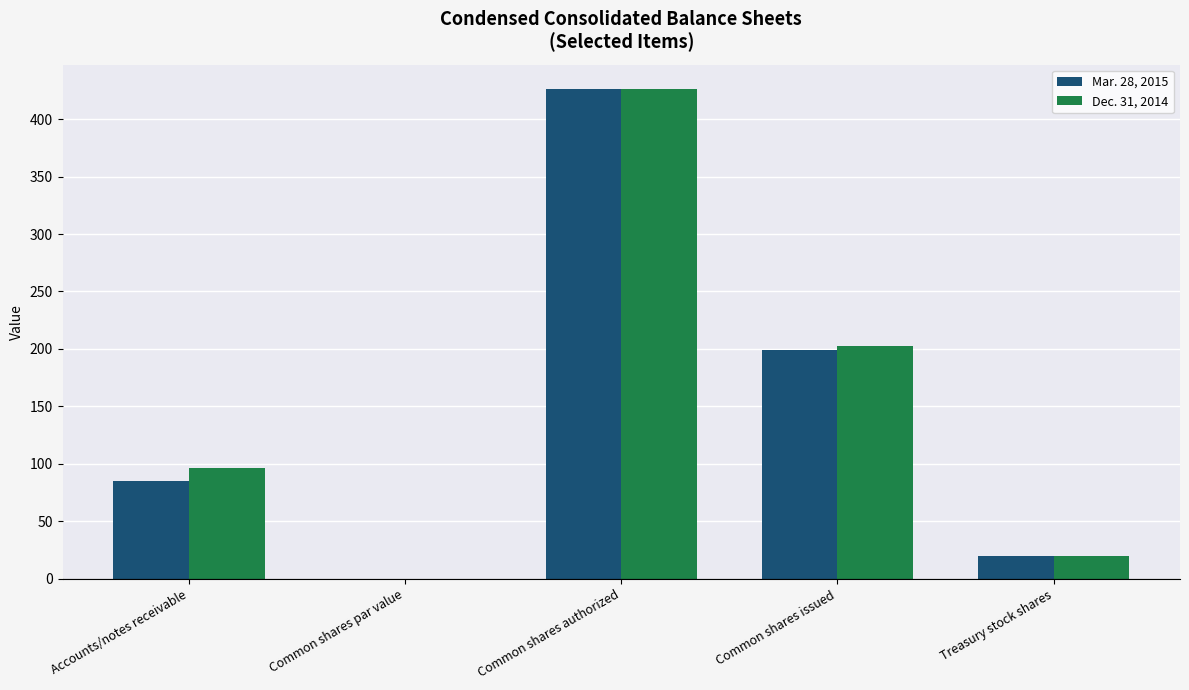

Between Common shares par value and Common shares issued, which series saw the biggest shift?

Dec. 31, 2014